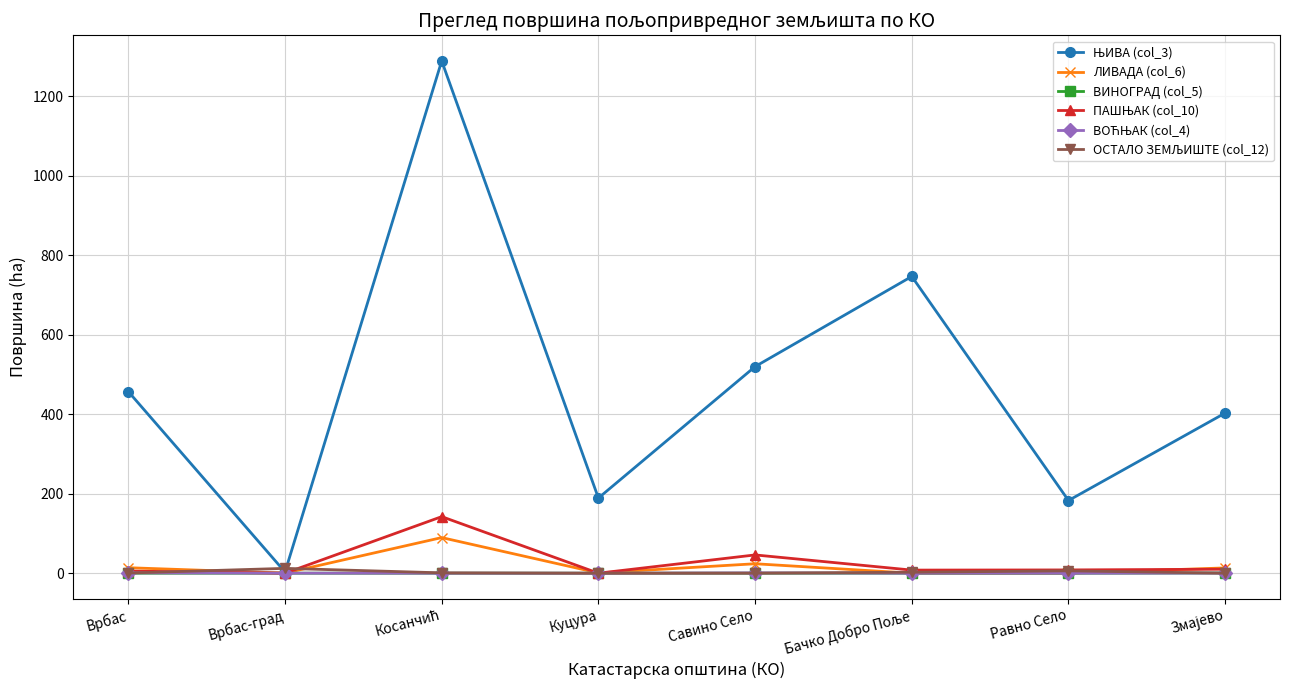

What is the label of the 4th point from the right?

Савино Село